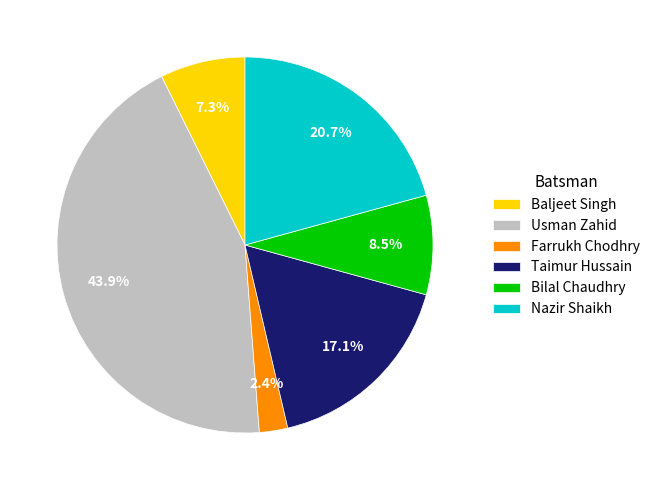

Does Usman Zahid account for over 50% of the chart?

No